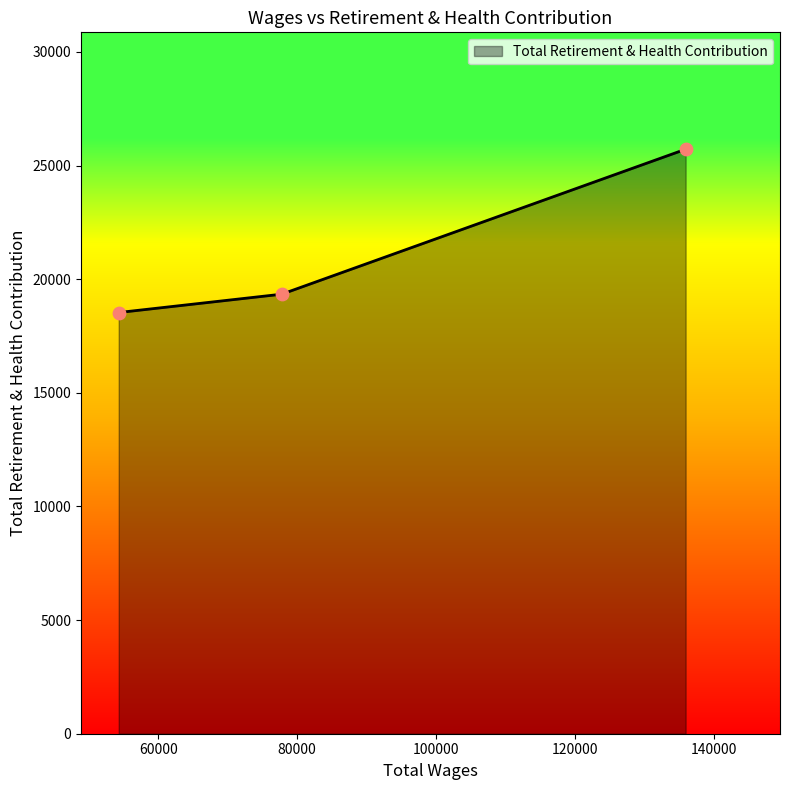

What is the difference between the maximum and second lowest values?

6378